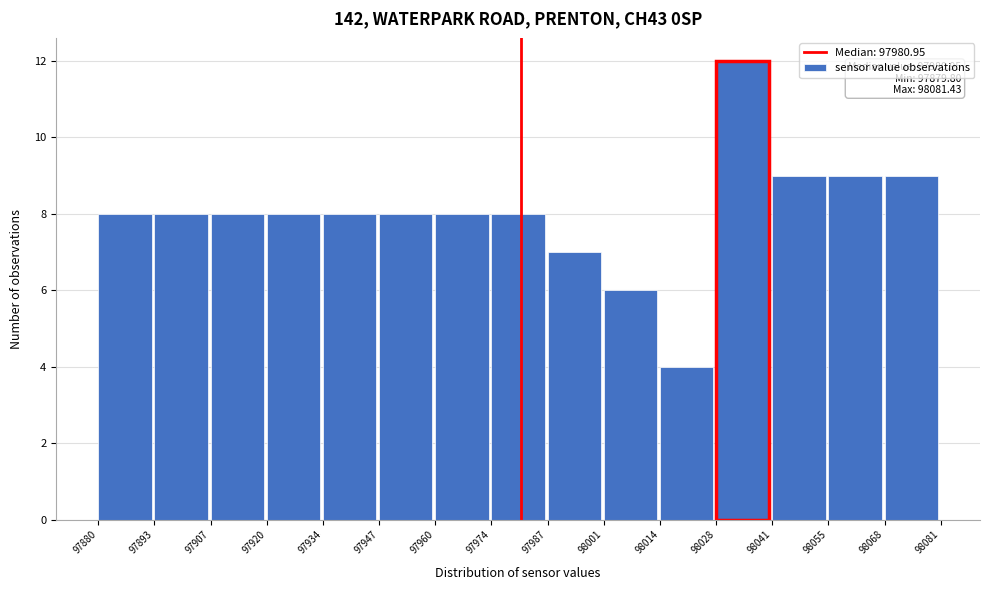

Which range on the x-axis has the tallest bar?

98028 to 98041